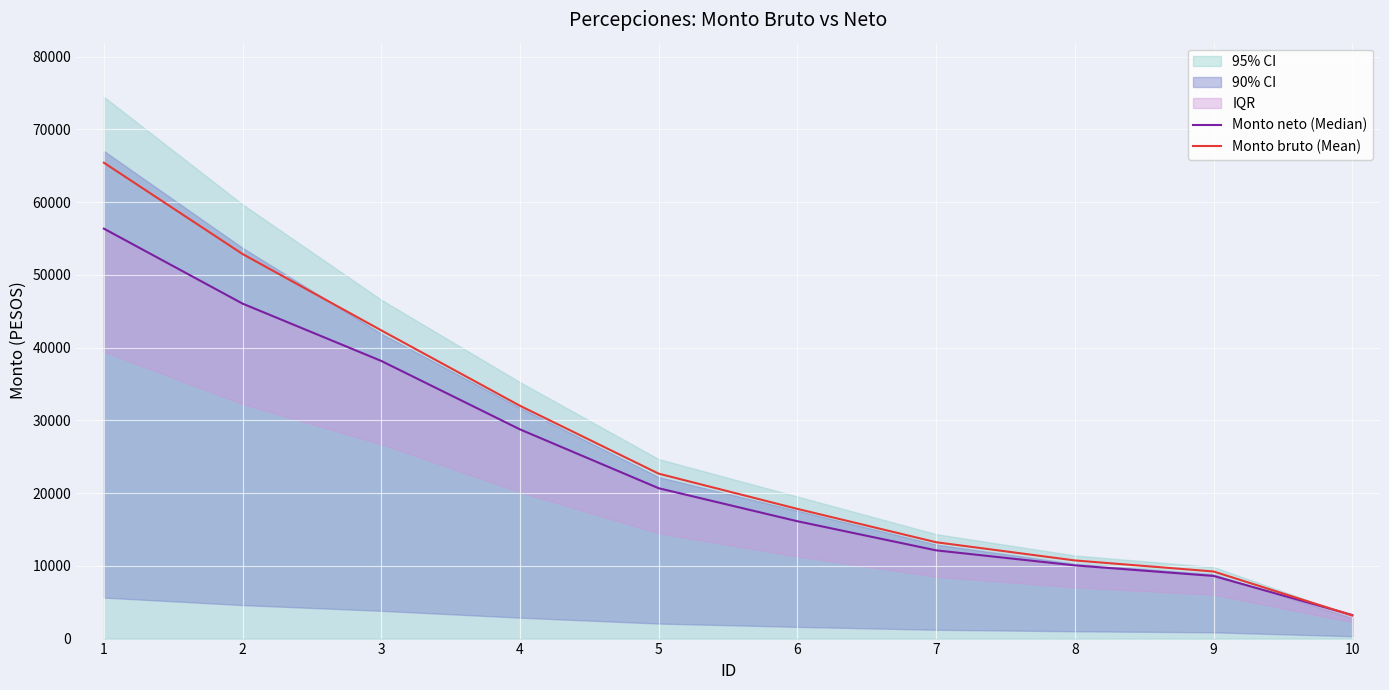

Reading left to right, extract all data points from this chart.

Monto neto (Median): 56360.6	46051.1	38171.0	28759.1	20670.5	16130.8	12130.8	10062.2	8612.0	3241.0
Monto bruto (Mean): 65421.3	52869.0	42373.5	32003.5	22671.2	17829.4	13245.4	10743.6	9225.1	3182.5